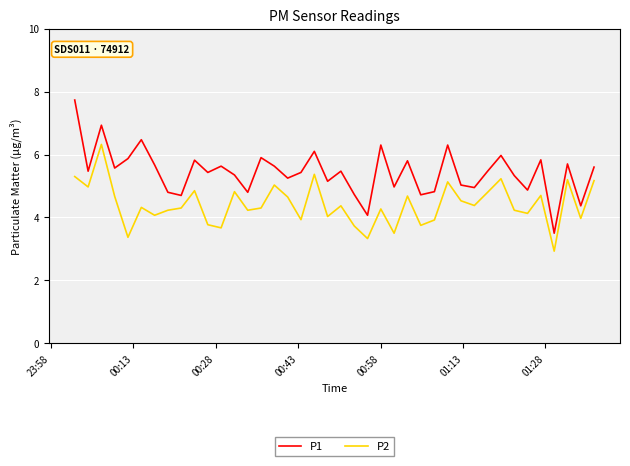

Rank the series by their maximum value, from lowest to highest.

P2, P1